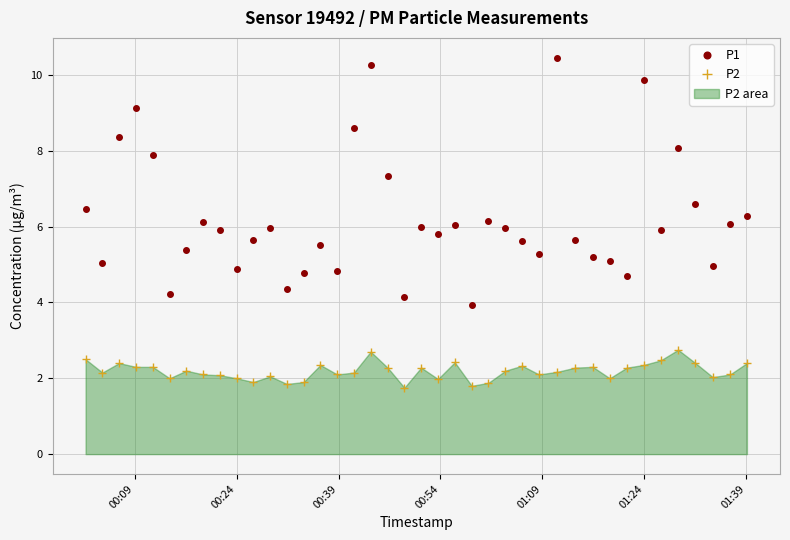

What is the minimum value shown in the chart?

1.8